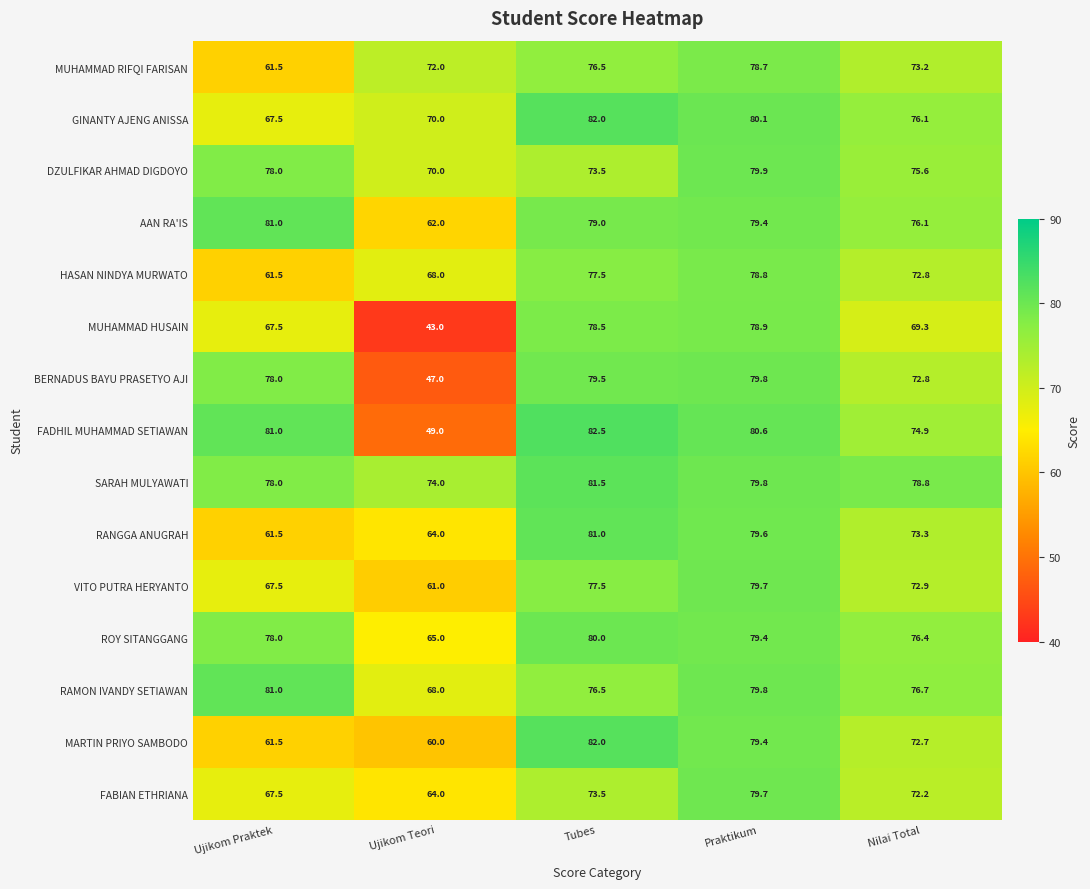

What is the average value of the FABIAN ETHRIANA series?

71.4